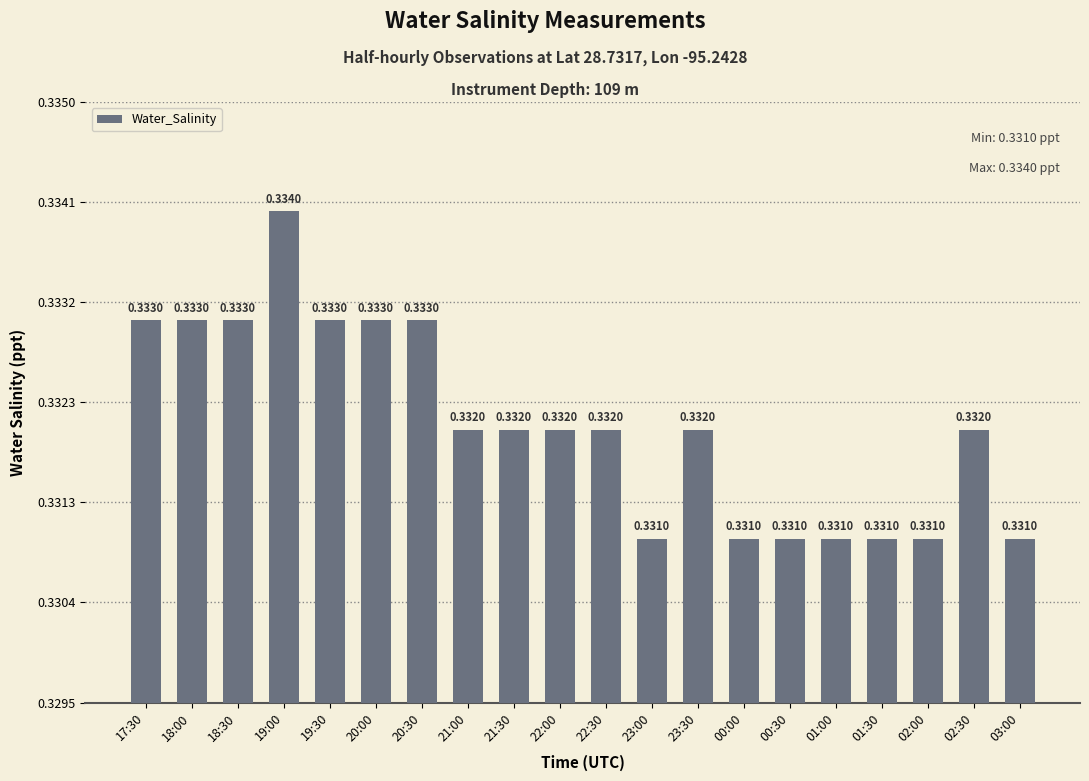

Count the values in the range 0 to 1.

20